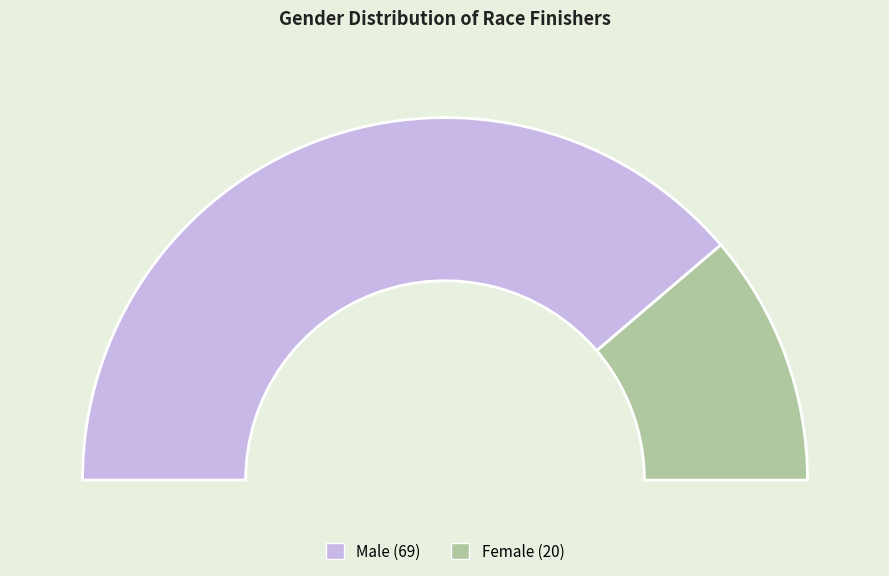

True or false: Female accounts for 22% of the total.

True